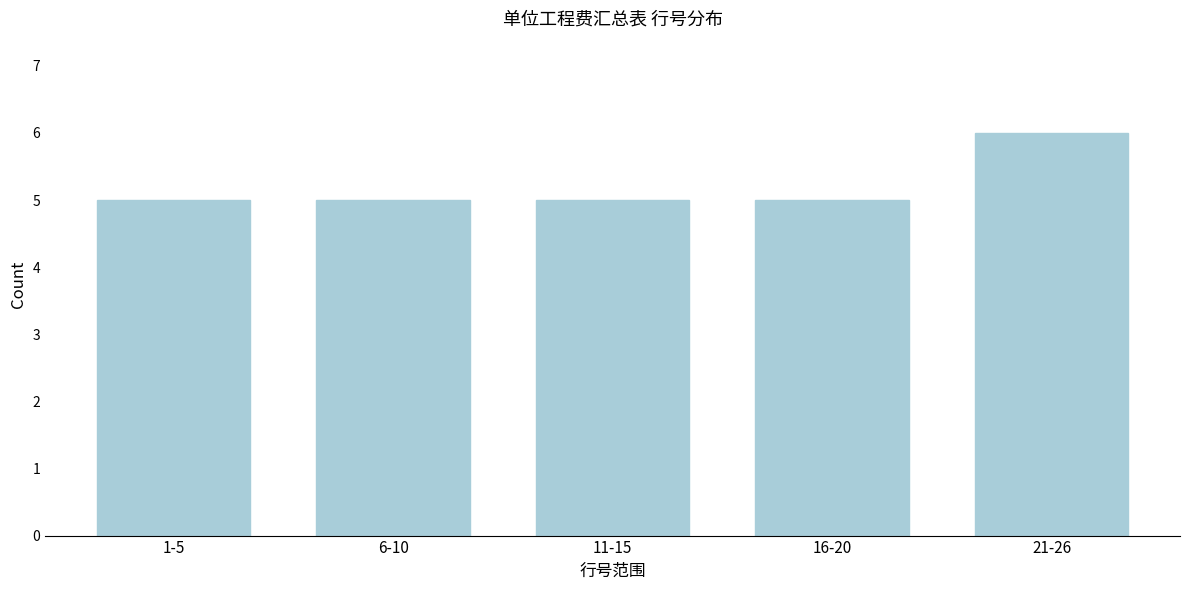

Reading right to left, what are all the values shown in this chart?

21-26=6	16-20=5	11-15=5	6-10=5	1-5=5